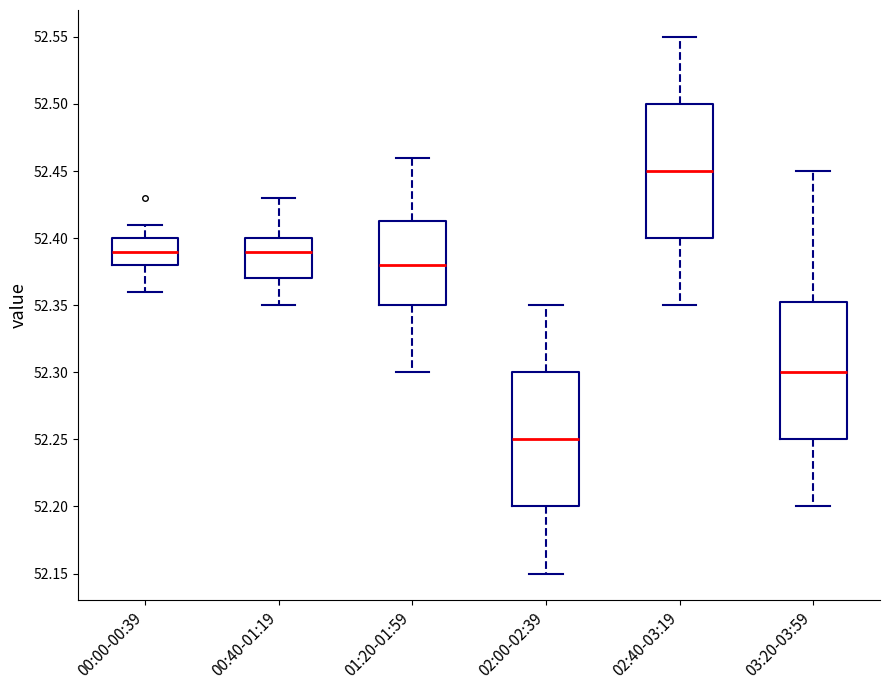

Reading left to right, transcribe this box plot: for each box, give where its median line is, the range the box spans, and where its two whiskers end, as read against the y-axis. The values are not printed on the chart, so give them approximately, as read against the axis.

00:00-00:39: median 52.390, box 52.380 to 52.400, whiskers 52.360 to 52.410
00:40-01:19: median 52.390, box 52.370 to 52.400, whiskers 52.350 to 52.430
01:20-01:59: median 52.380, box 52.350 to 52.415, whiskers 52.300 to 52.460
02:00-02:39: median 52.250, box 52.200 to 52.300, whiskers 52.150 to 52.350
02:40-03:19: median 52.450, box 52.400 to 52.500, whiskers 52.350 to 52.550
03:20-03:59: median 52.300, box 52.250 to 52.355, whiskers 52.200 to 52.450